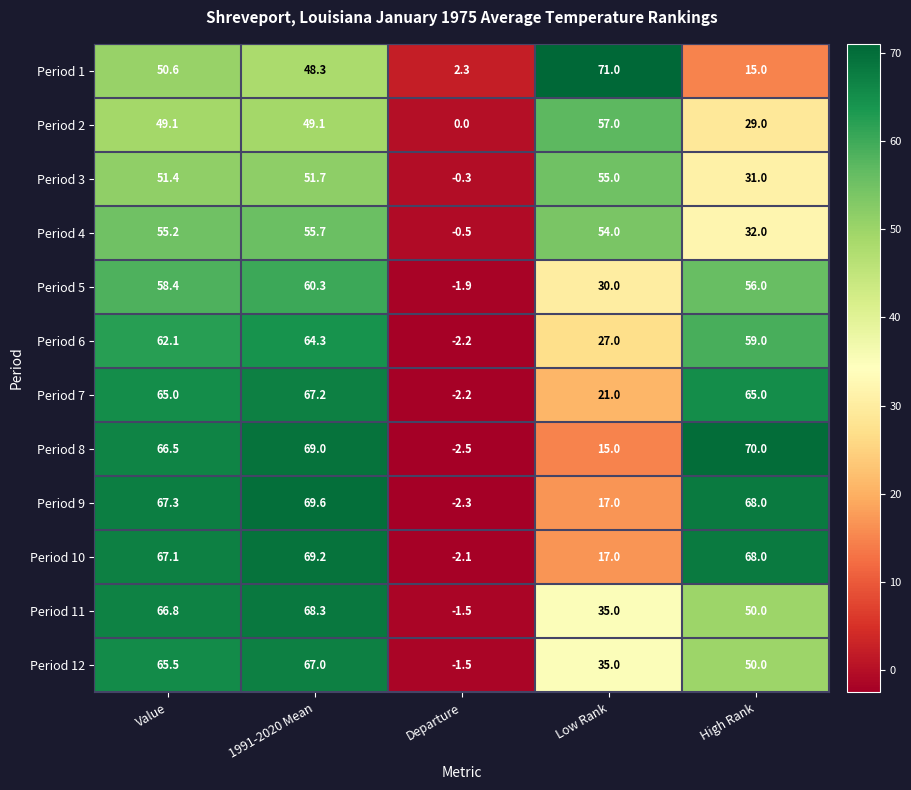

Which category has the lowest value in the Period 5 series?

Departure